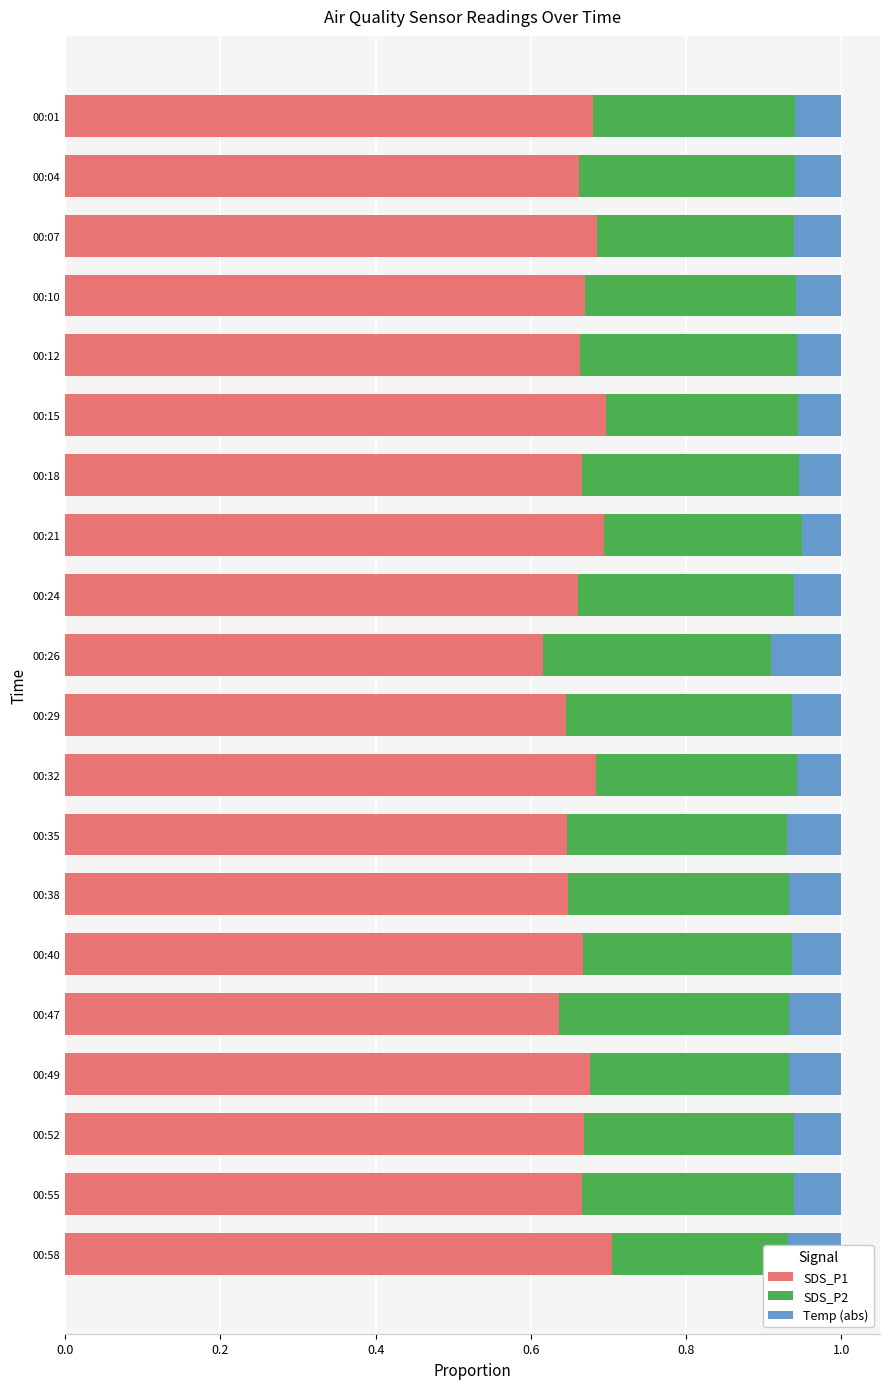

What are all the series names shown in the legend?

SDS_P1, SDS_P2, Temp (abs)